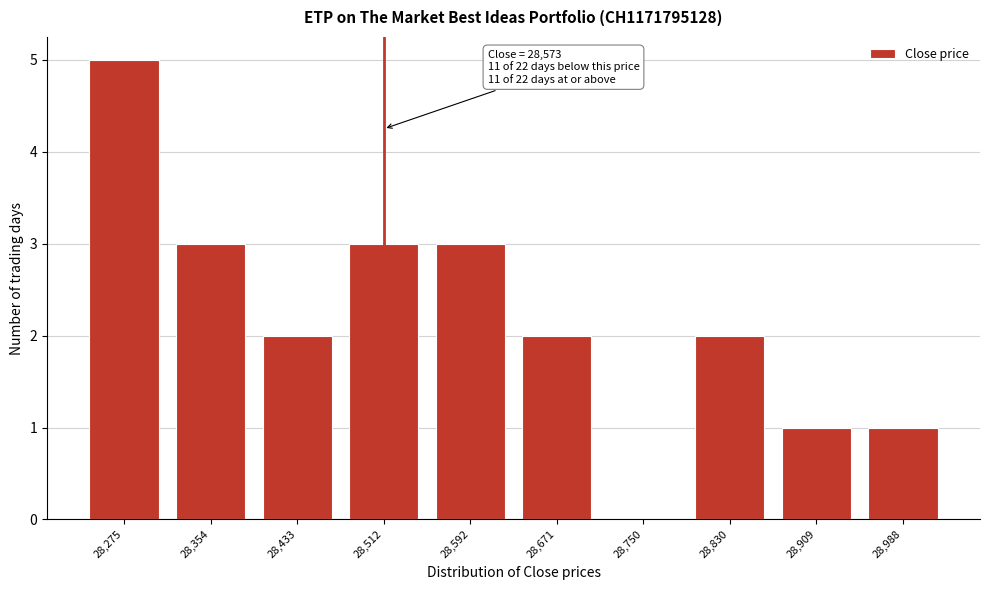

Reading left to right, transcribe all the data shown in this chart.

28,275=5	28,354=3	28,433=2	28,512=3	28,592=3	28,671=2	28,750=0	28,830=2	28,909=1	28,988=1